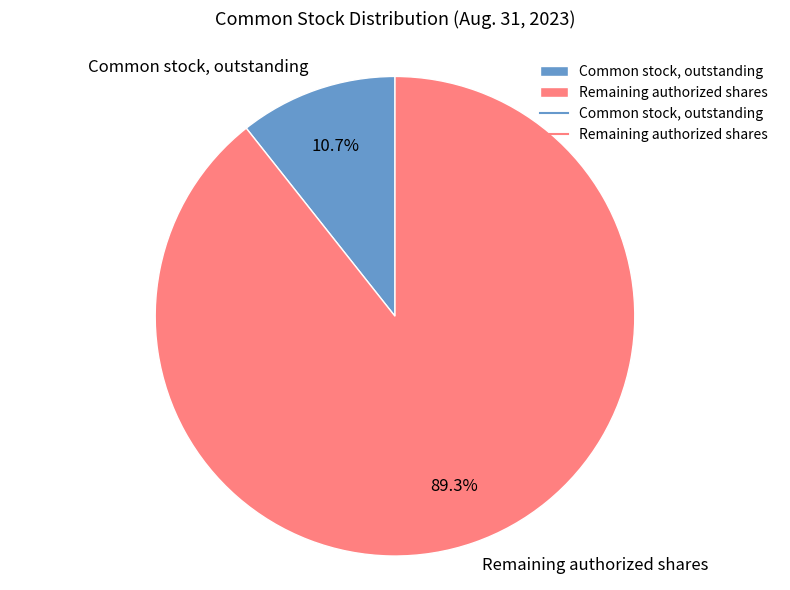

Which slice is the largest?

Remaining authorized shares